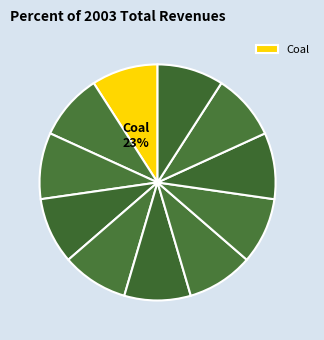

How many slices are in this pie chart?

11